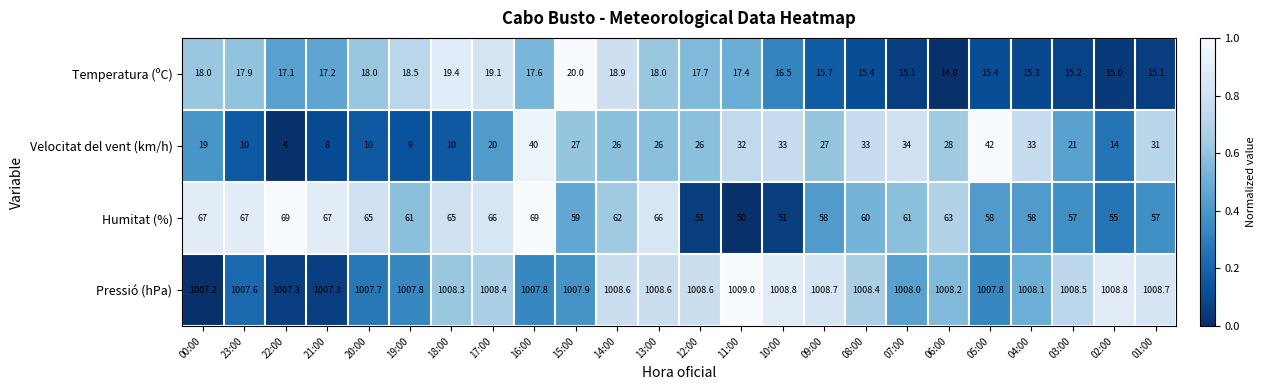

What is the average value of the Temperatura (ºC) series?

17.0